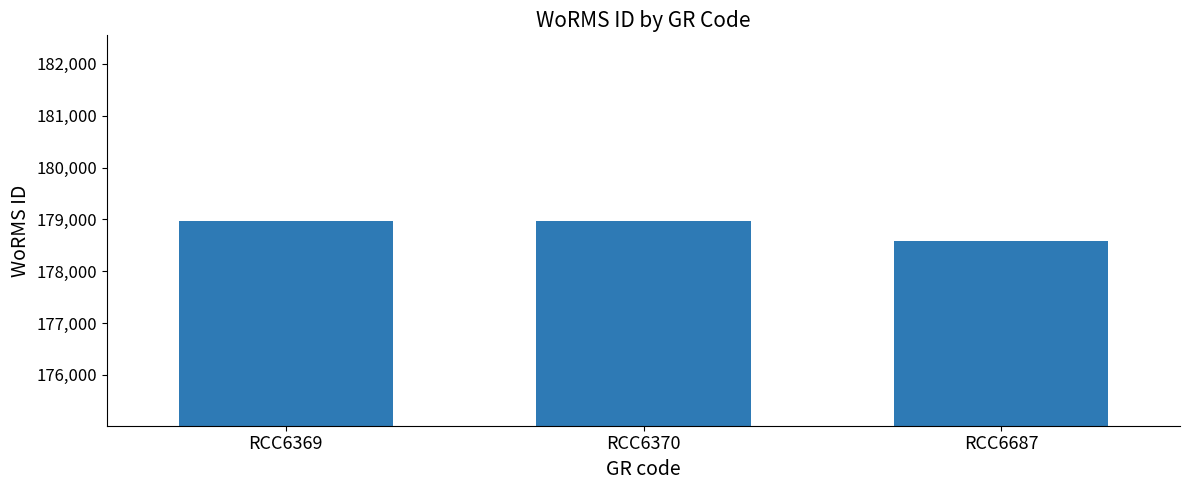

The value at RCC6369 is 50190. True or false?

False